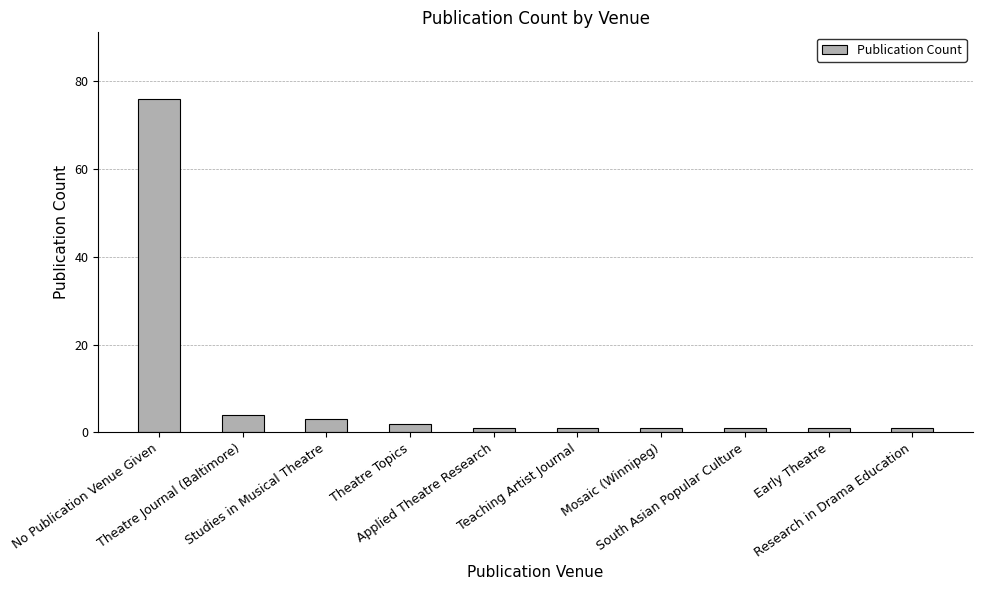

Which label corresponds to the largest value in the chart?

No Publication Venue Given